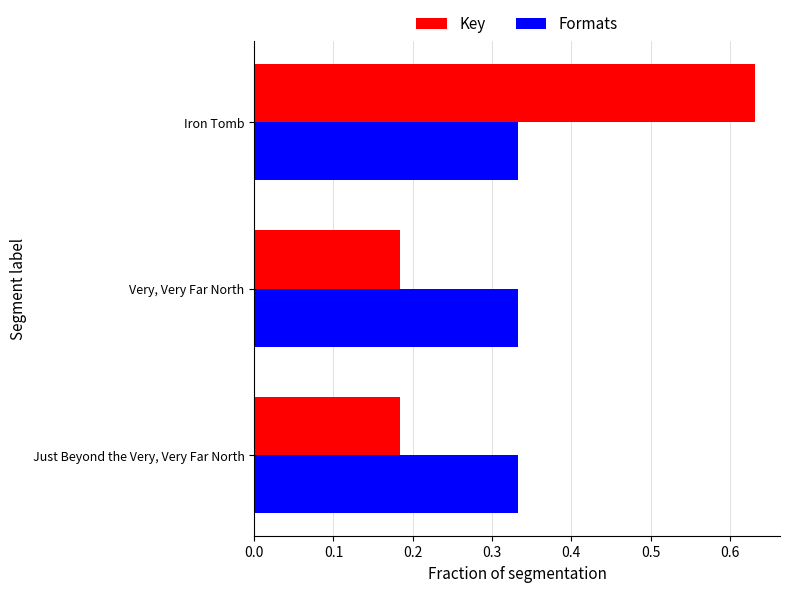

How many distinct data groups are displayed?

2